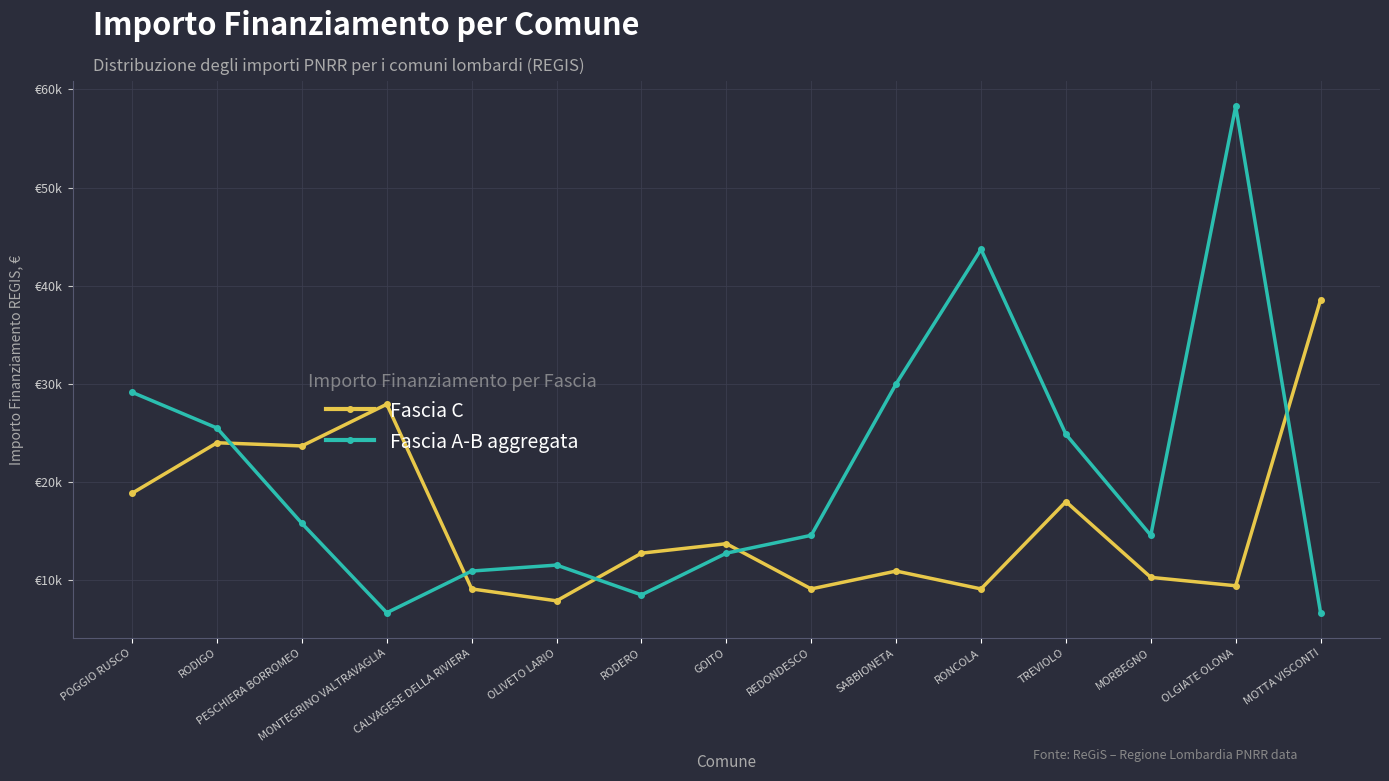

At which category does Fascia A-B aggregata reach its first local peak?

OLIVETO LARIO